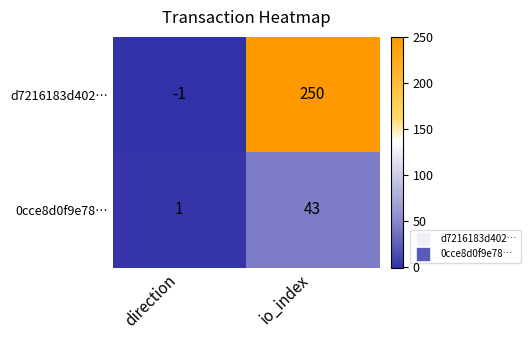

What is the spread (max minus min) of values at direction?

2